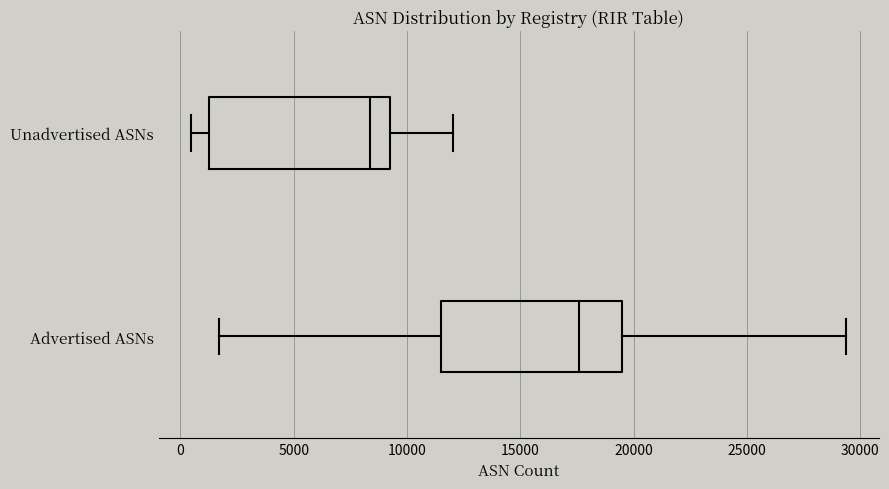

Reading bottom to top, transcribe this box plot: for each box, give where its median line is, the range the box spans, and where its two whiskers end, as read against the x-axis. The values are not printed on the chart, so give them approximately, as read against the axis.

Advertised ASNs: median 17500, box 11500 to 19500, whiskers 1500 to 29500
Unadvertised ASNs: median 8500, box 1000 to 9000, whiskers 500 to 12000